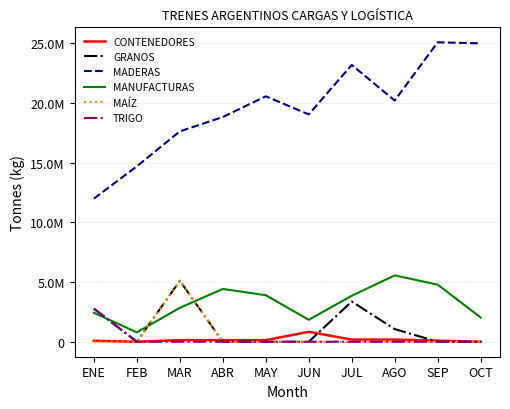

What is the average value of the MANUFACTURAS series?

3244543.7